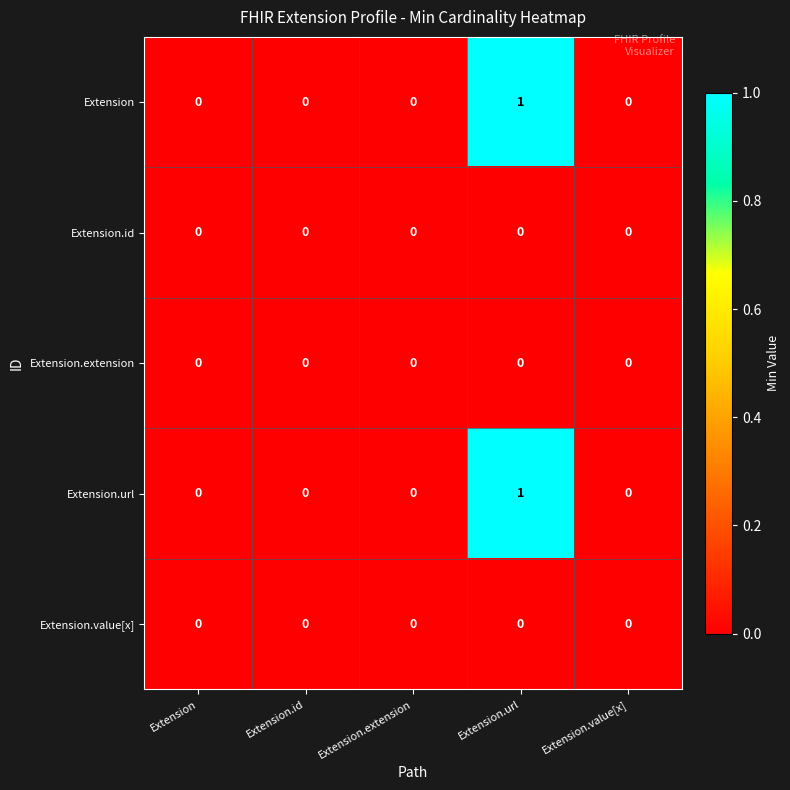

Which category has the highest value across all series?

Extension.url